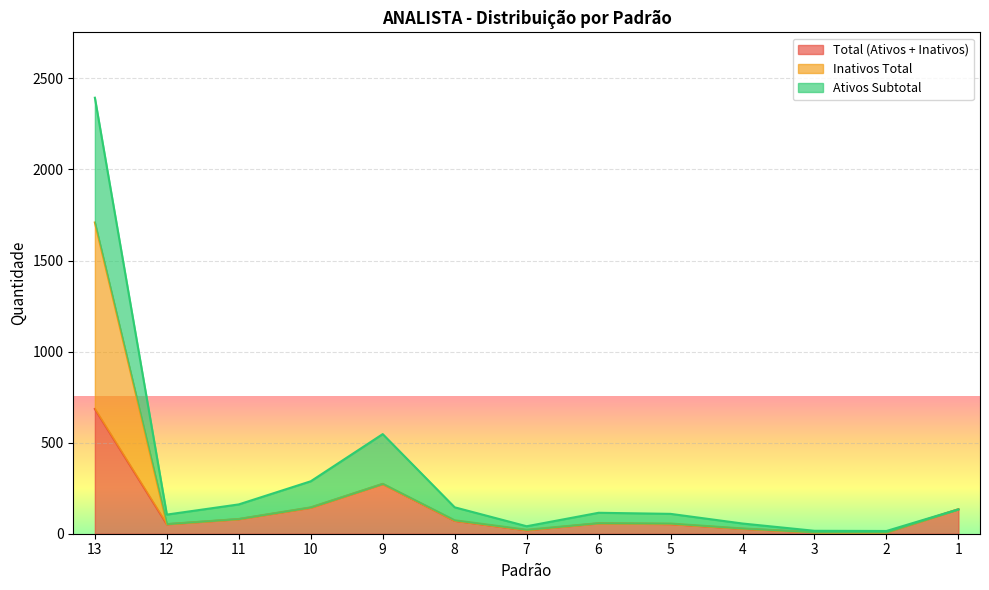

Is it true that Total (Ativos + Inativos) equals 71 at 8?

True